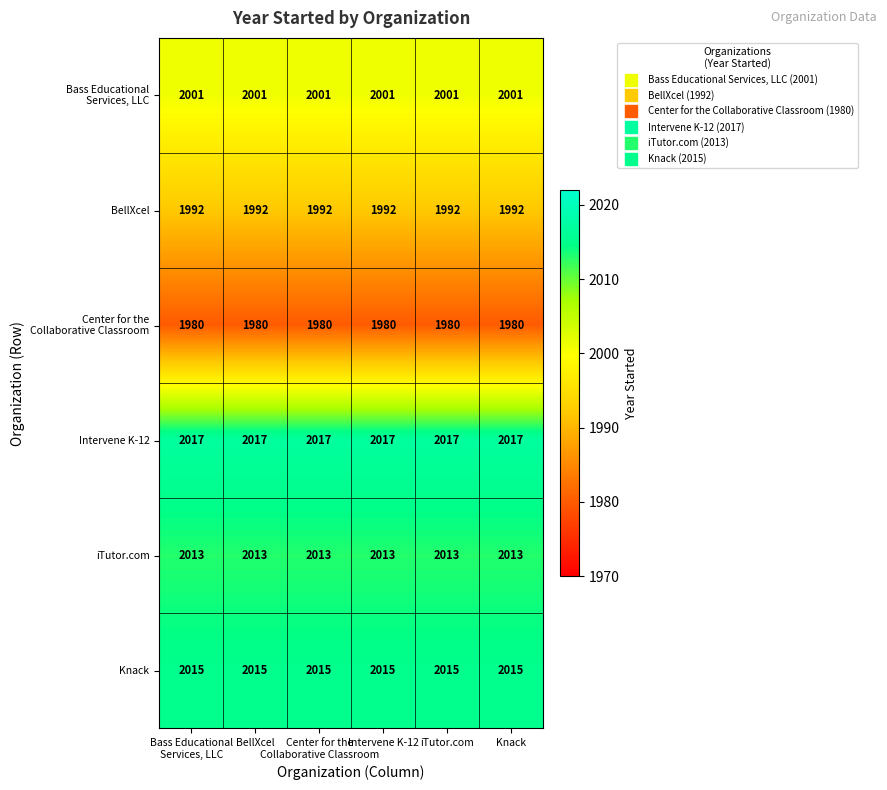

Count the number of data series in this chart.

6